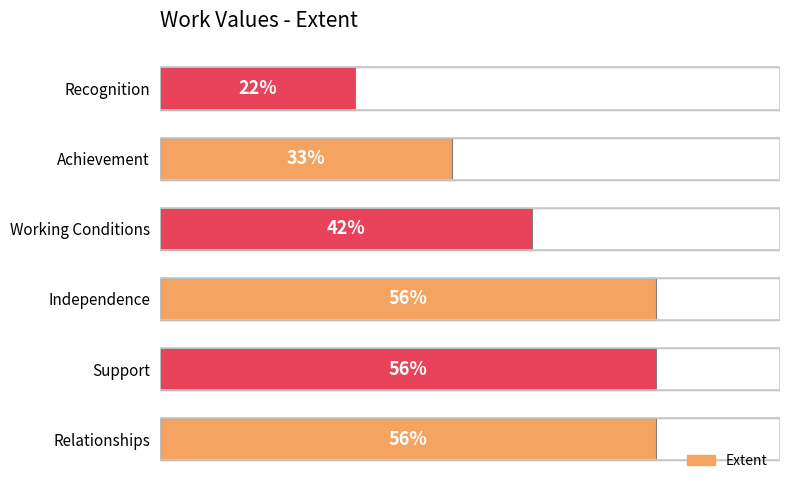

Which category has the lowest value across all series?

Recognition